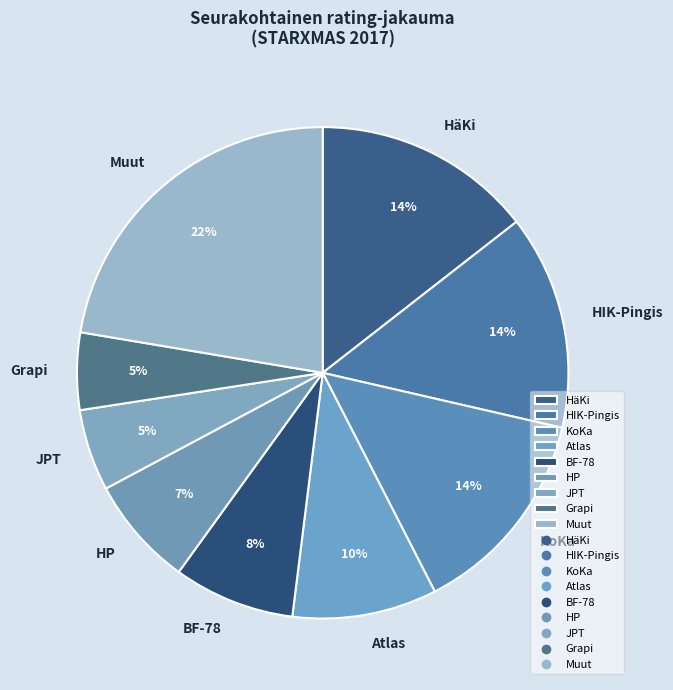

To the nearest percent, what is the combined percentage of Grapi and HIK-Pingis?

19%